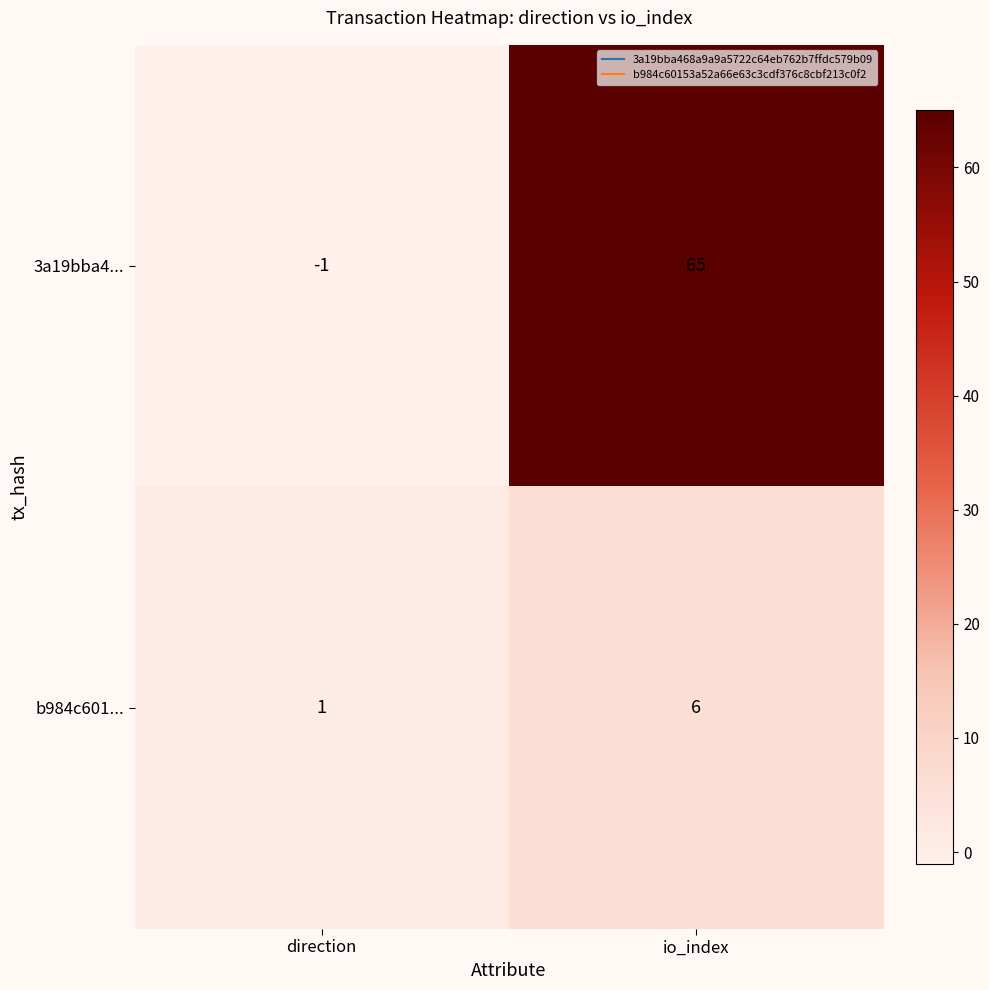

What is the difference between the 3a19bba4... values at direction and io_index?

66